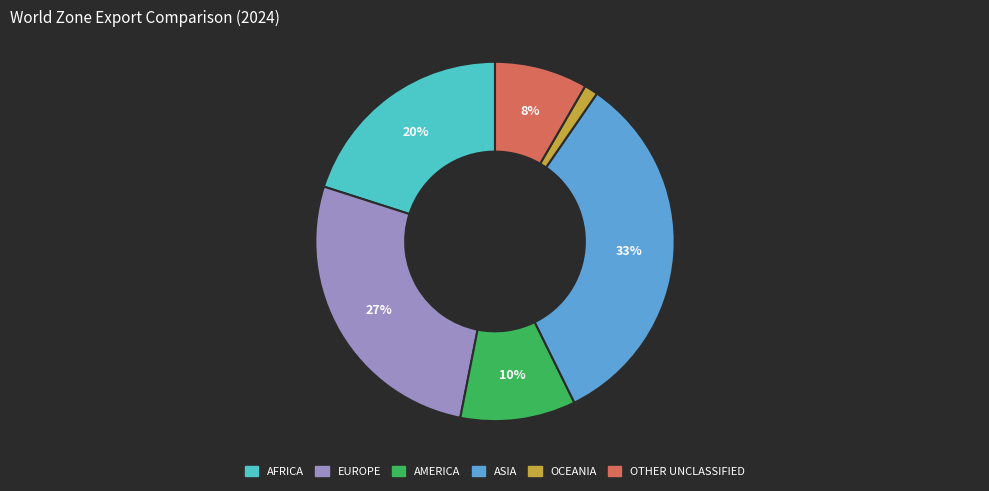

Approximately how many times larger is the value at OTHER UNCLASSIFIED compared to EUROPE?

0.3